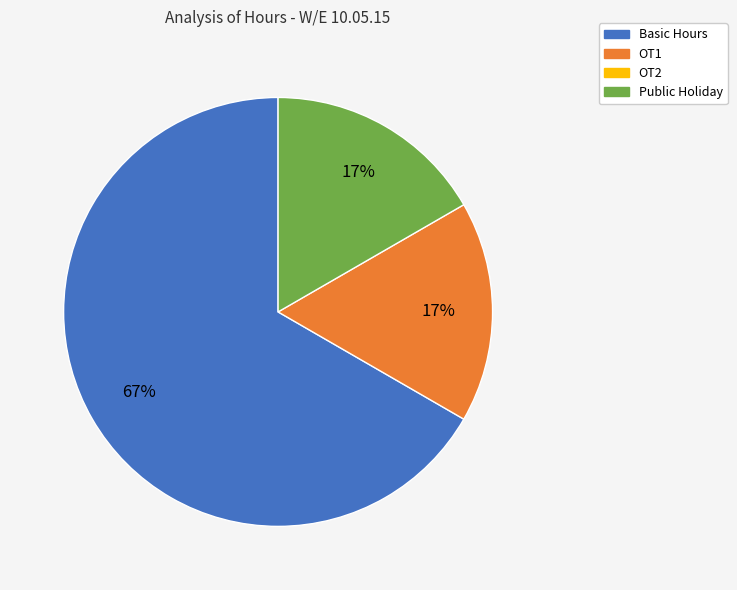

To the nearest percent, what is the average slice percentage?

33%